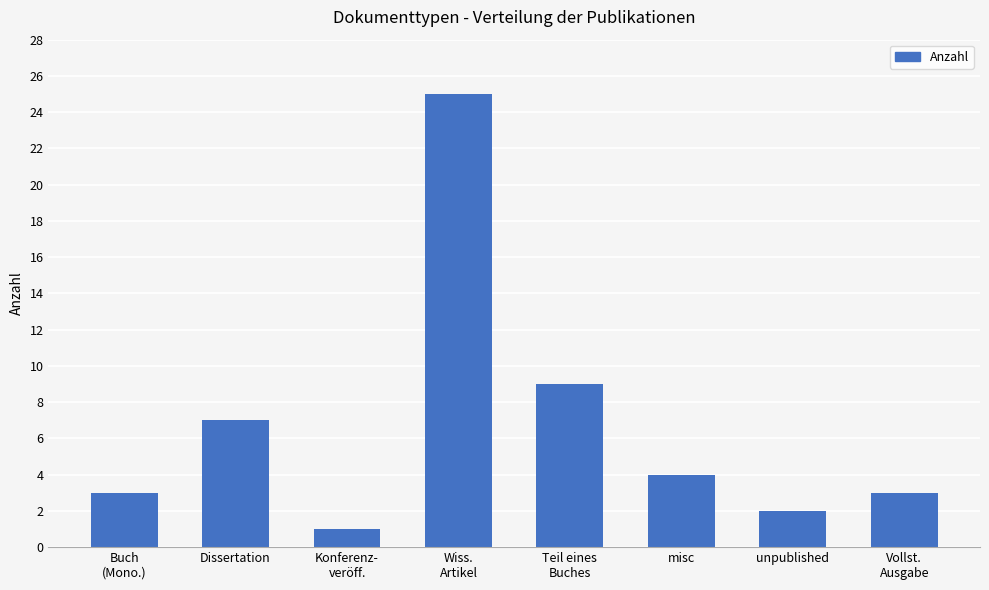

Which label corresponds to the smallest value in the chart?

Konferenz-
veröff.